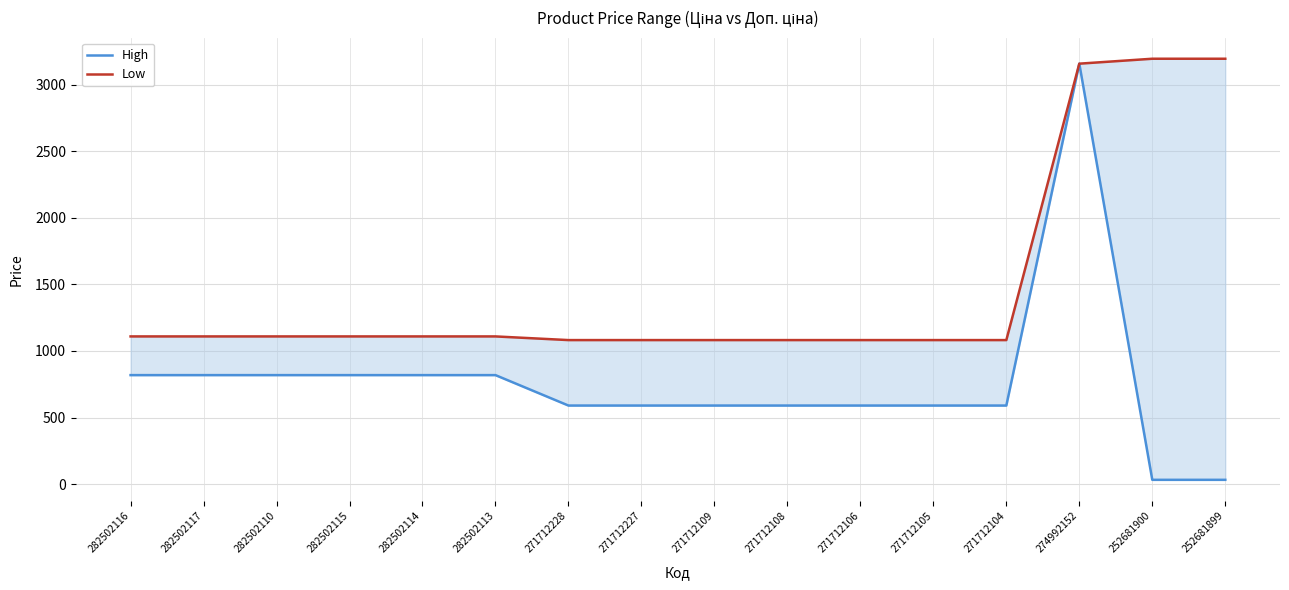

True or false: Low and High cross at least once.

False